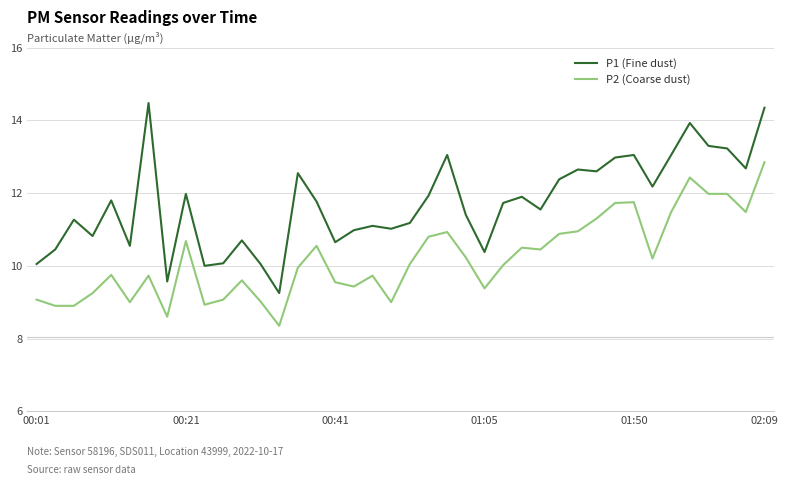

What is the greatest value displayed?

14.5